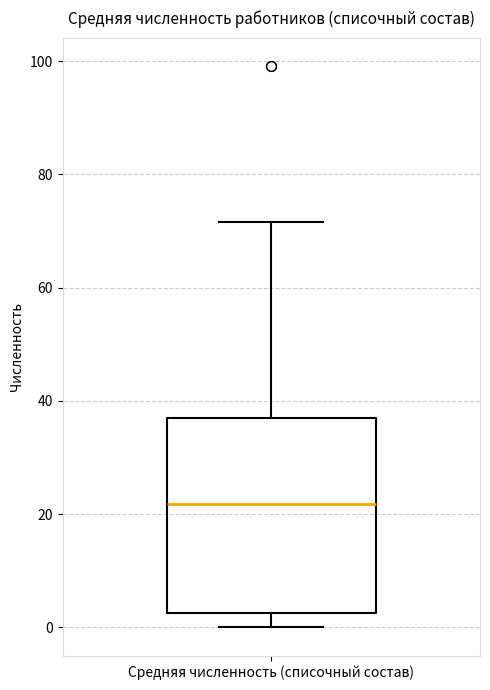

Transcribe this box plot: give where the median line is, the range the box spans, and where the two whiskers end, as read against the y-axis. The values are not printed on the chart, so give them approximately, as read against the axis.

median 22, box 2 to 38, whiskers 0 to 72